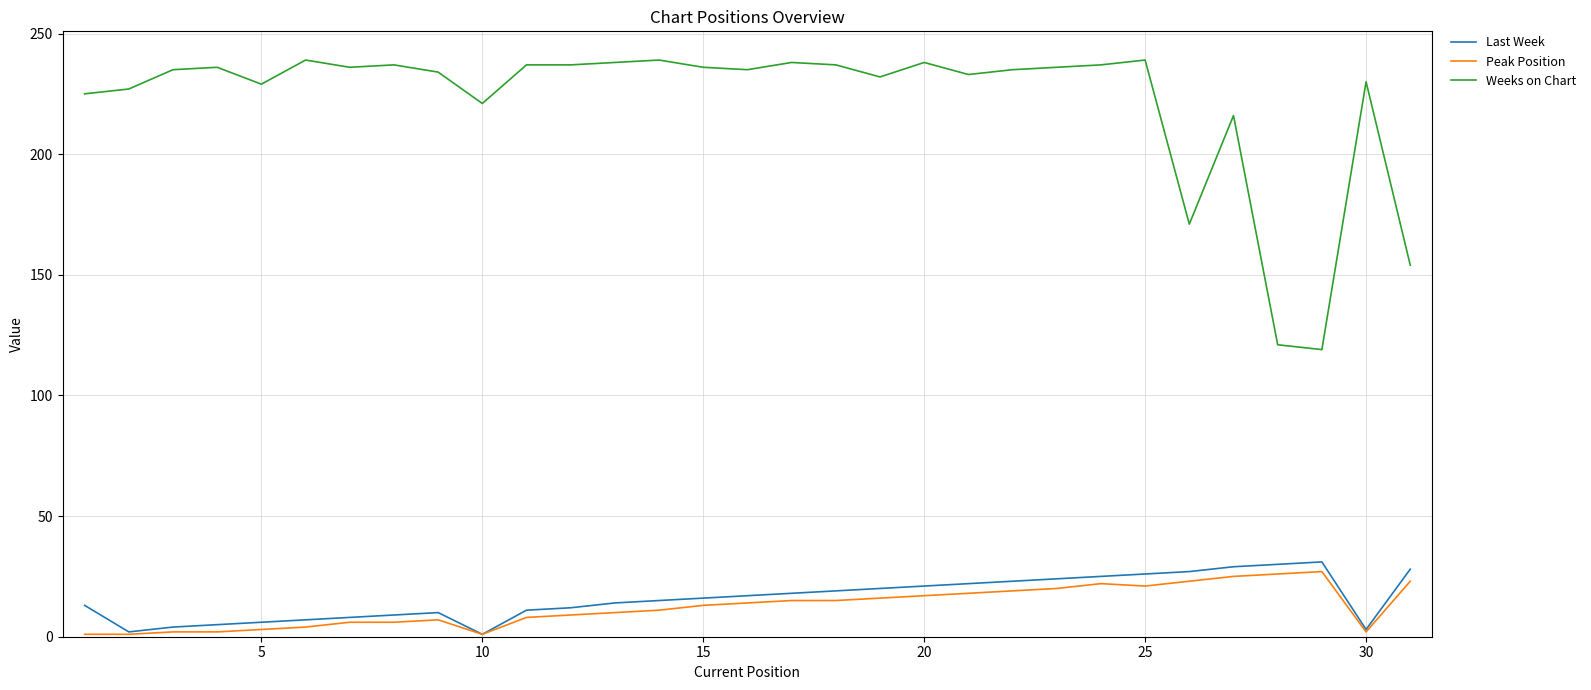

Which series has the widest spread of values?

Weeks on Chart